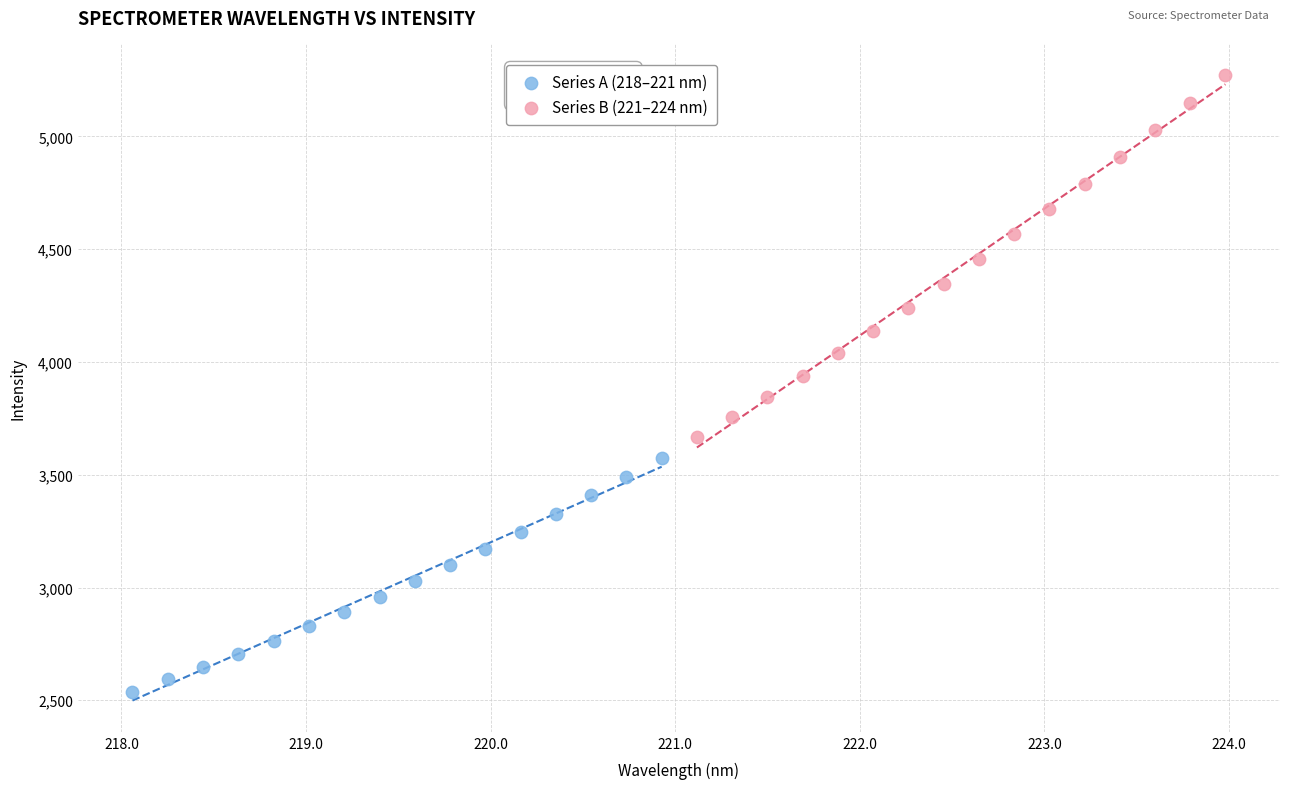

Which series has the widest spread of Y values?

Series B (221–224 nm)